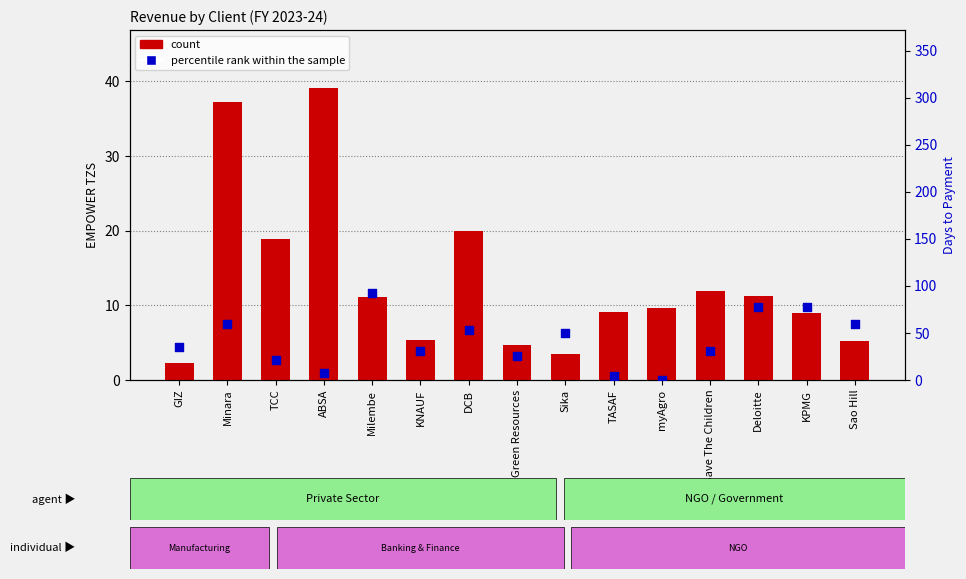

At how many categories does at least one series exceed 9?

15